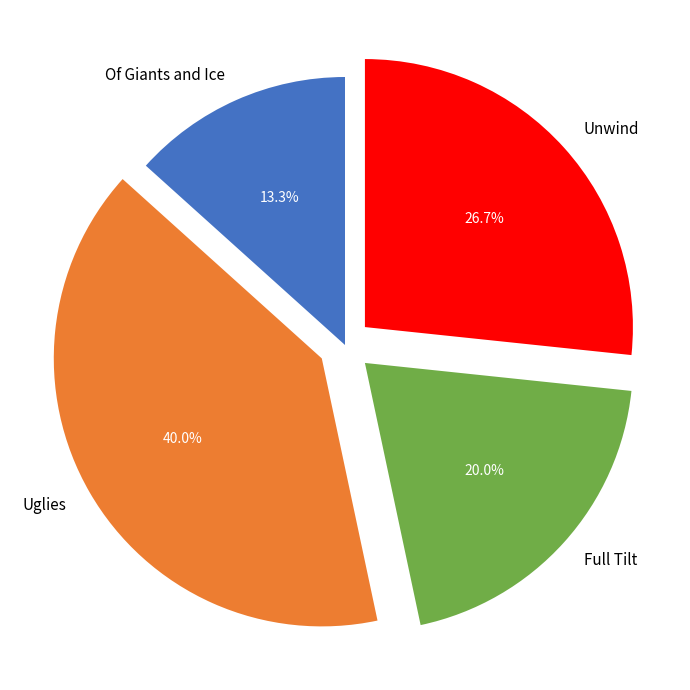

What is the total percentage of Unwind and Of Giants and Ice?

40.0%